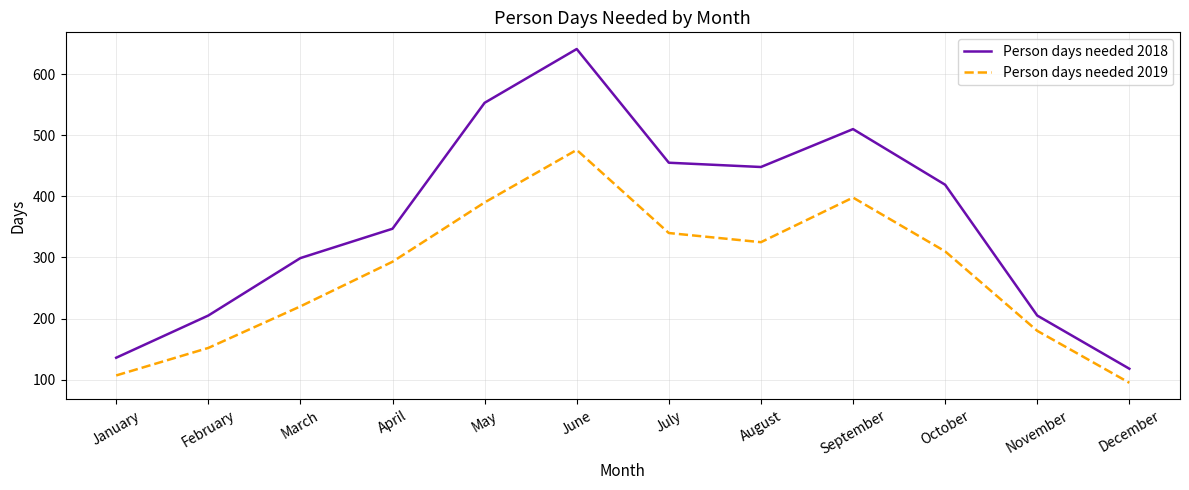

At which category does Person days needed 2018 reach its first local valley?

August